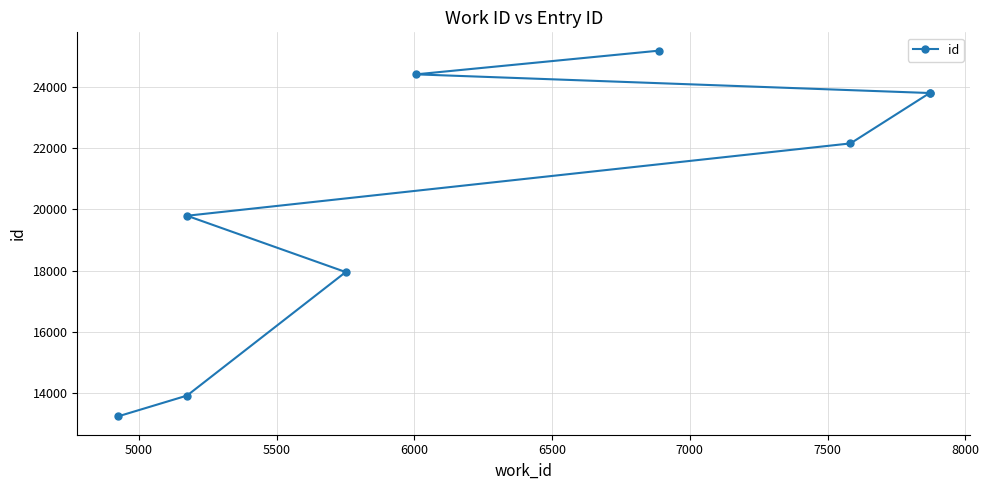

What is the difference between the maximum and minimum values?

11934